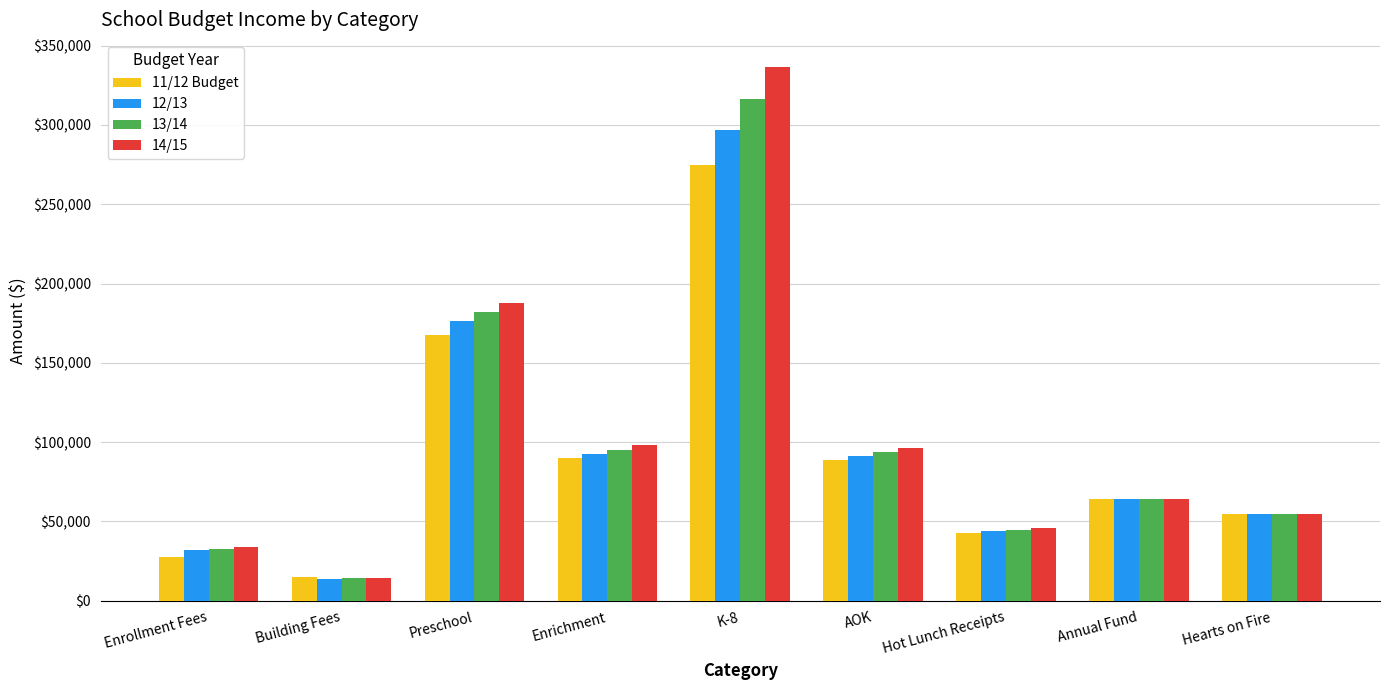

Which series has the widest spread of values?

14/15